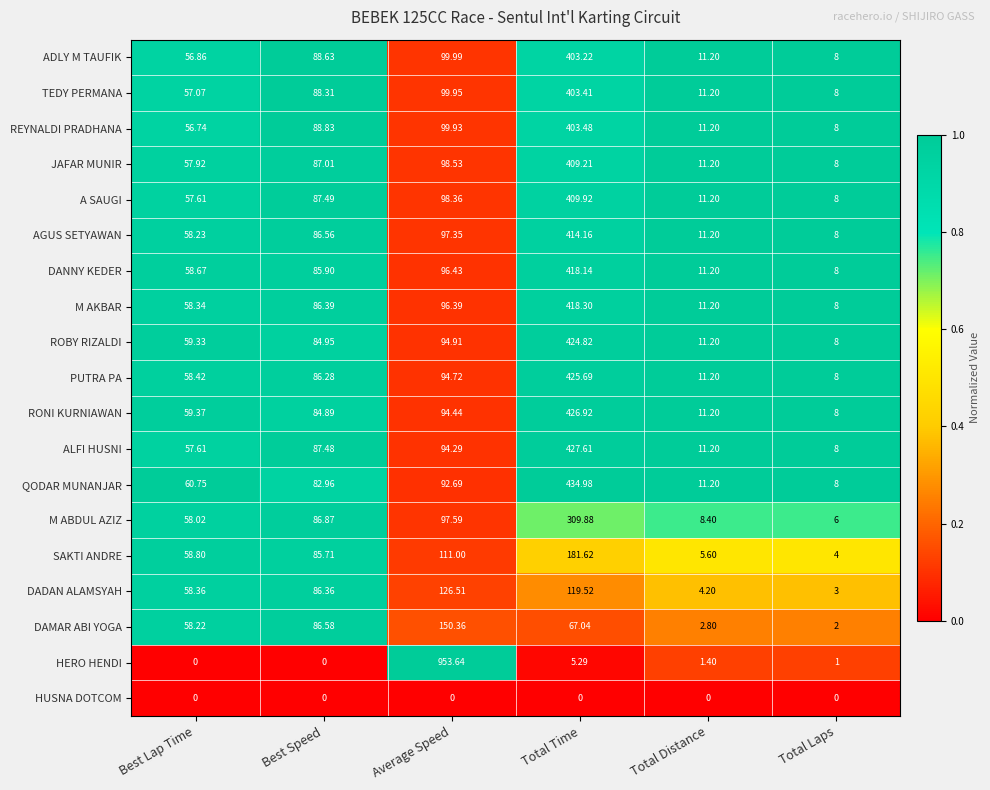

Where does the M AKBAR series first go above 86?

Best Speed